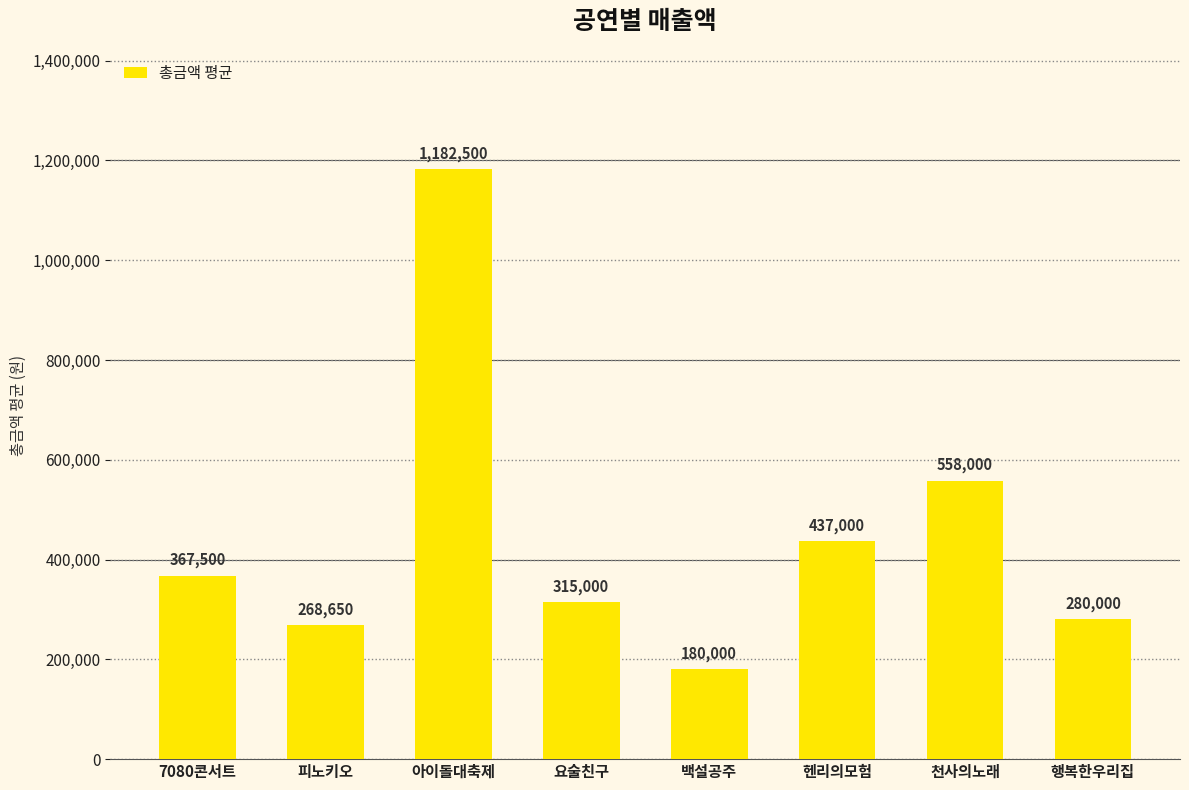

True or false: the data shows 280000 at 행복한우리집.

True